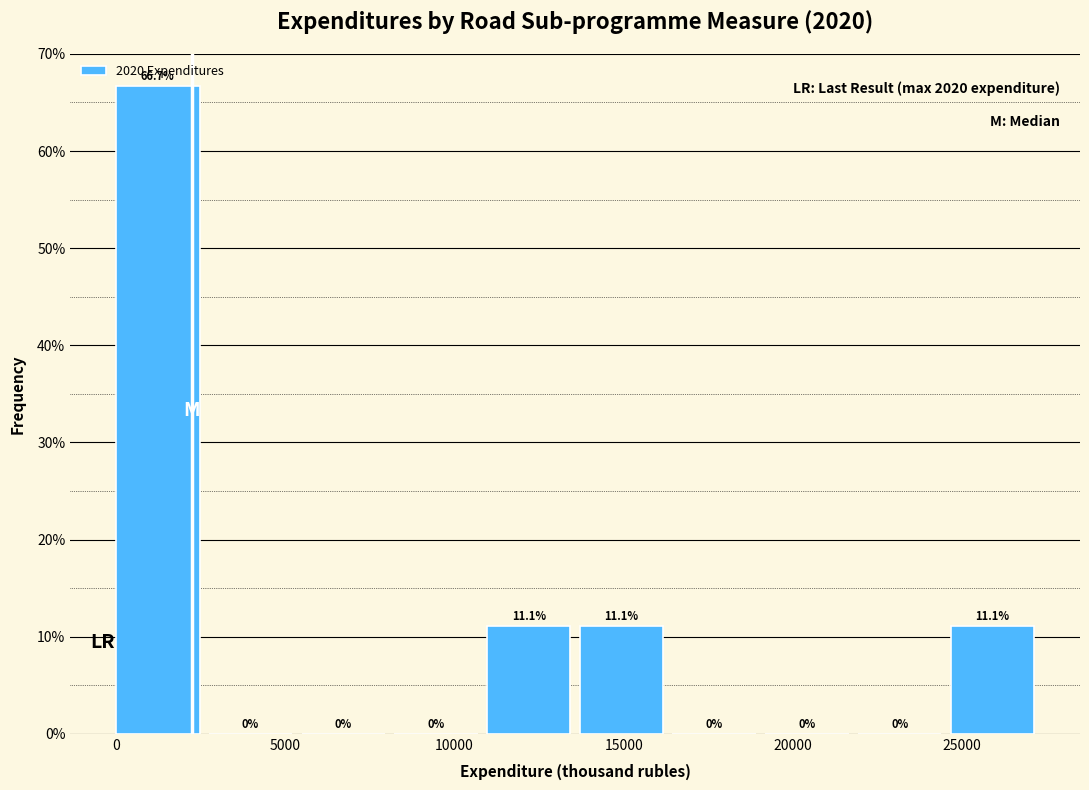

Reading left to right, transcribe this chart: for each bar, give the range it covers on the x-axis and its height. The bar edges are not printed on the chart, so give them approximately, as read against the axis.

0 to 2500: 66.7
2500 to 5500: 0.0
5500 to 8000: 0.0
8000 to 11000: 0.0
11000 to 13500: 11.1
13500 to 16500: 11.1
16500 to 19000: 0.0
19000 to 22000: 0.0
22000 to 24500: 0.0
24500 to 27500: 11.1